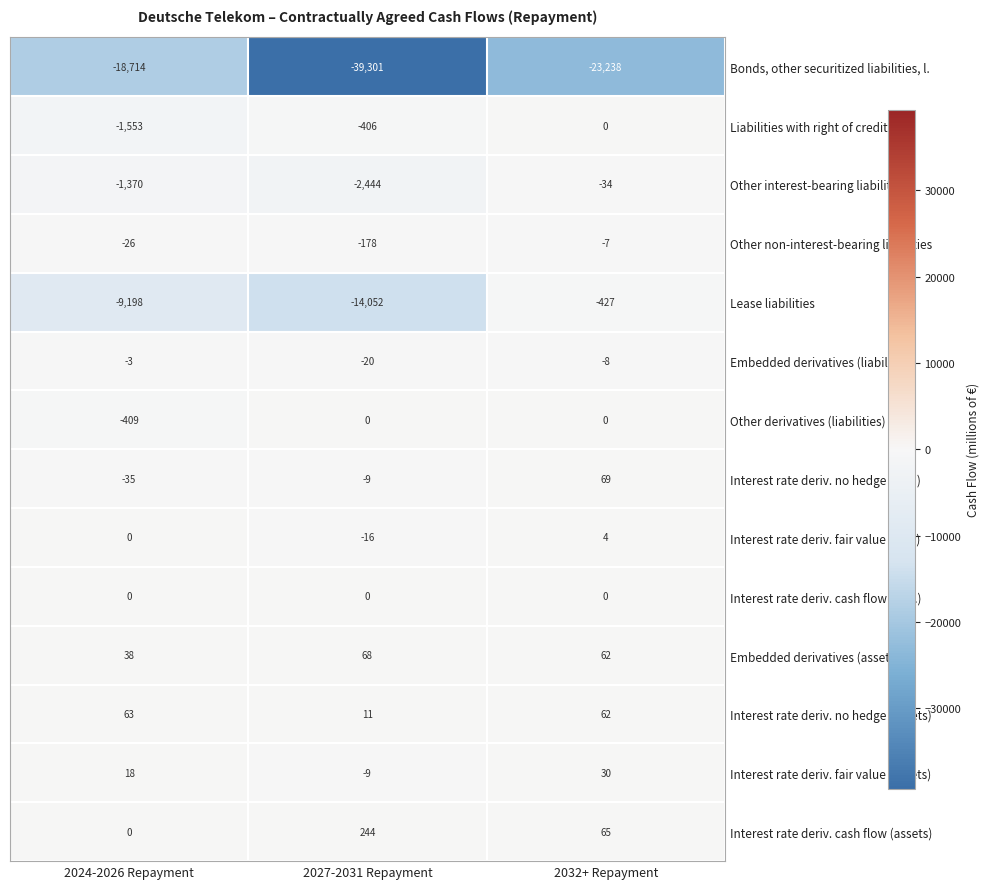

At which category is the sum across all series the highest?

2032+ Repayment